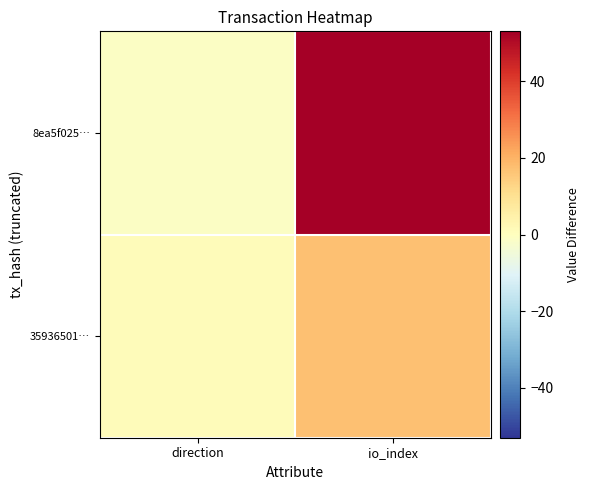

How many categories are shown in the chart?

2